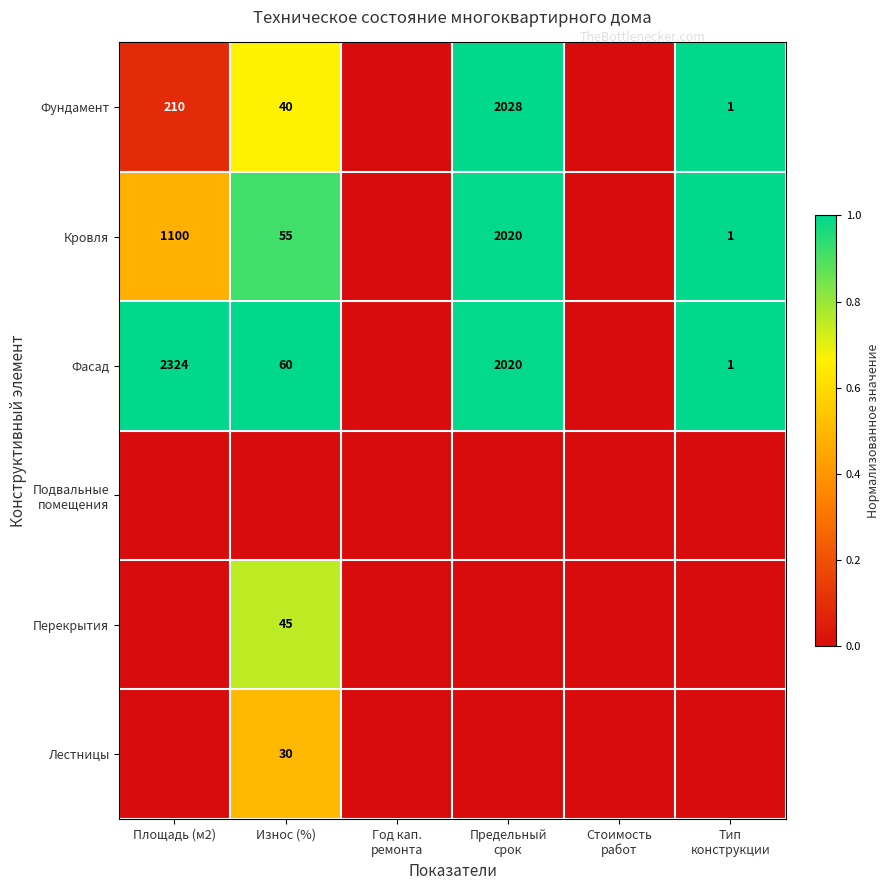

The value of Фасад at Износ (%) is 60. True or false?

True